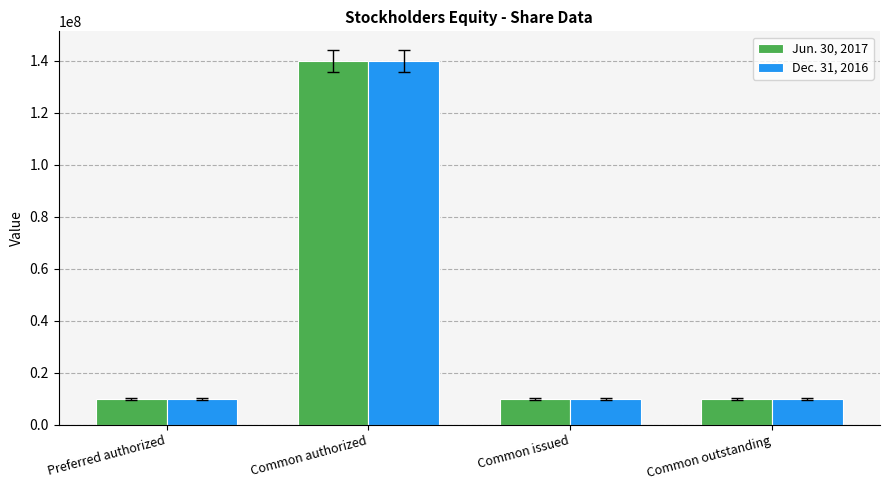

At how many categories does at least one series exceed 131083214?

1